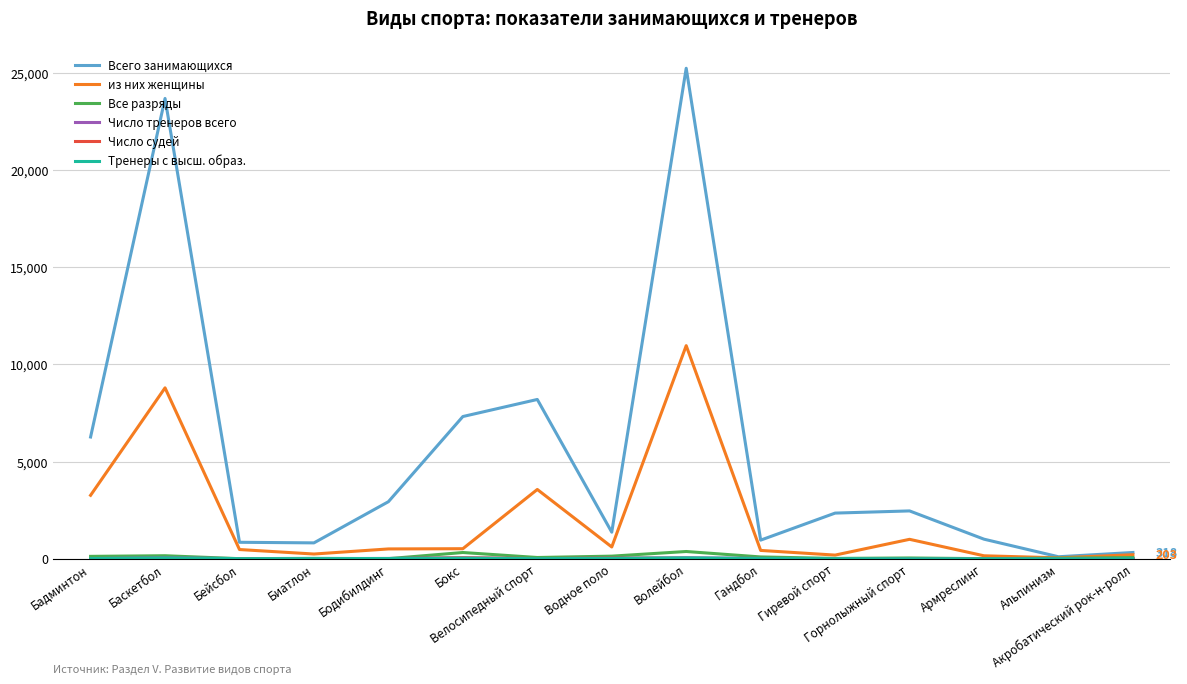

At how many categories does at least one series exceed 11952?

2